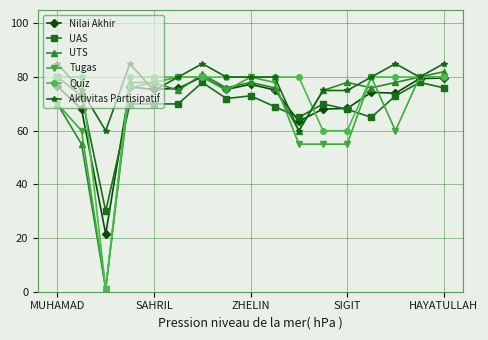

At how many categories does at least one series exceed 84?

5